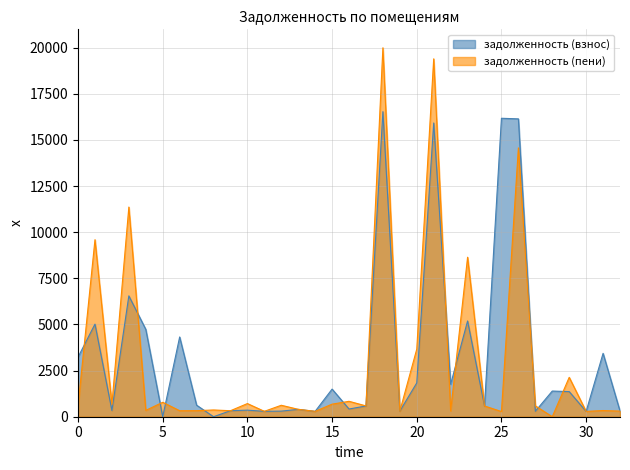

Is the value of задолженность (взнос) at 9 greater than the value of задолженность (пени) at 13?

Yes